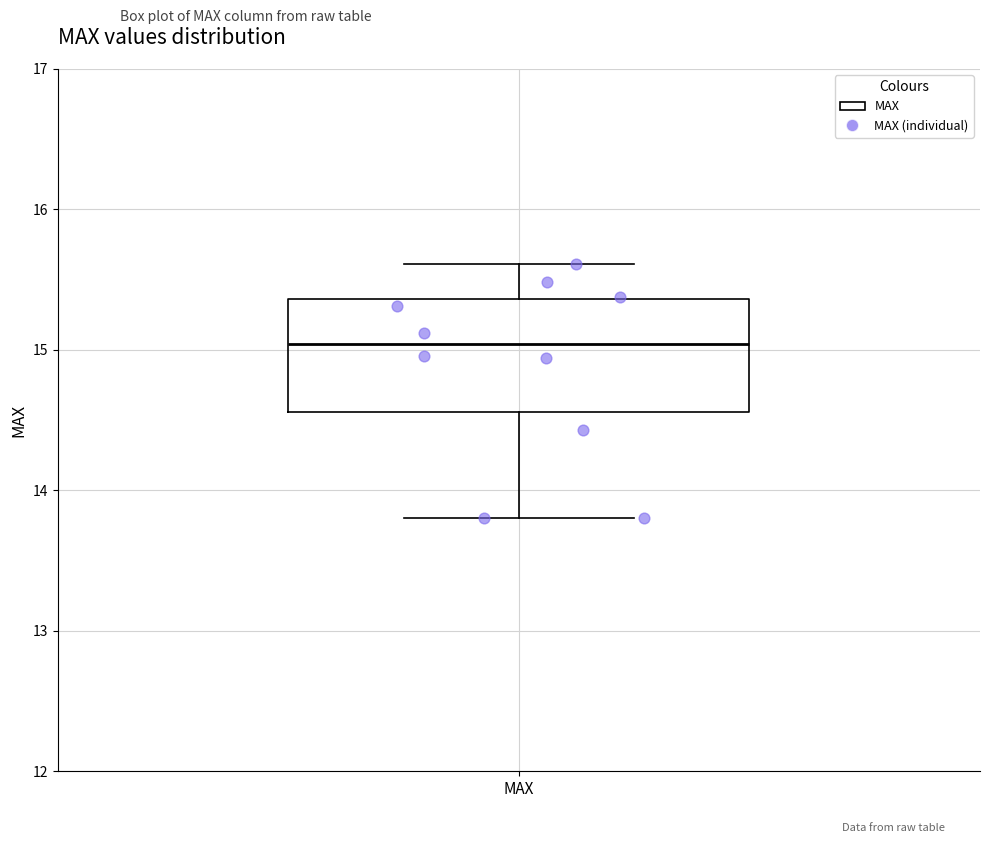

Where is the lower edge of the box for MAX on the y-axis? The values are not printed on the chart, so give them approximately, as read against the axis.

14.6